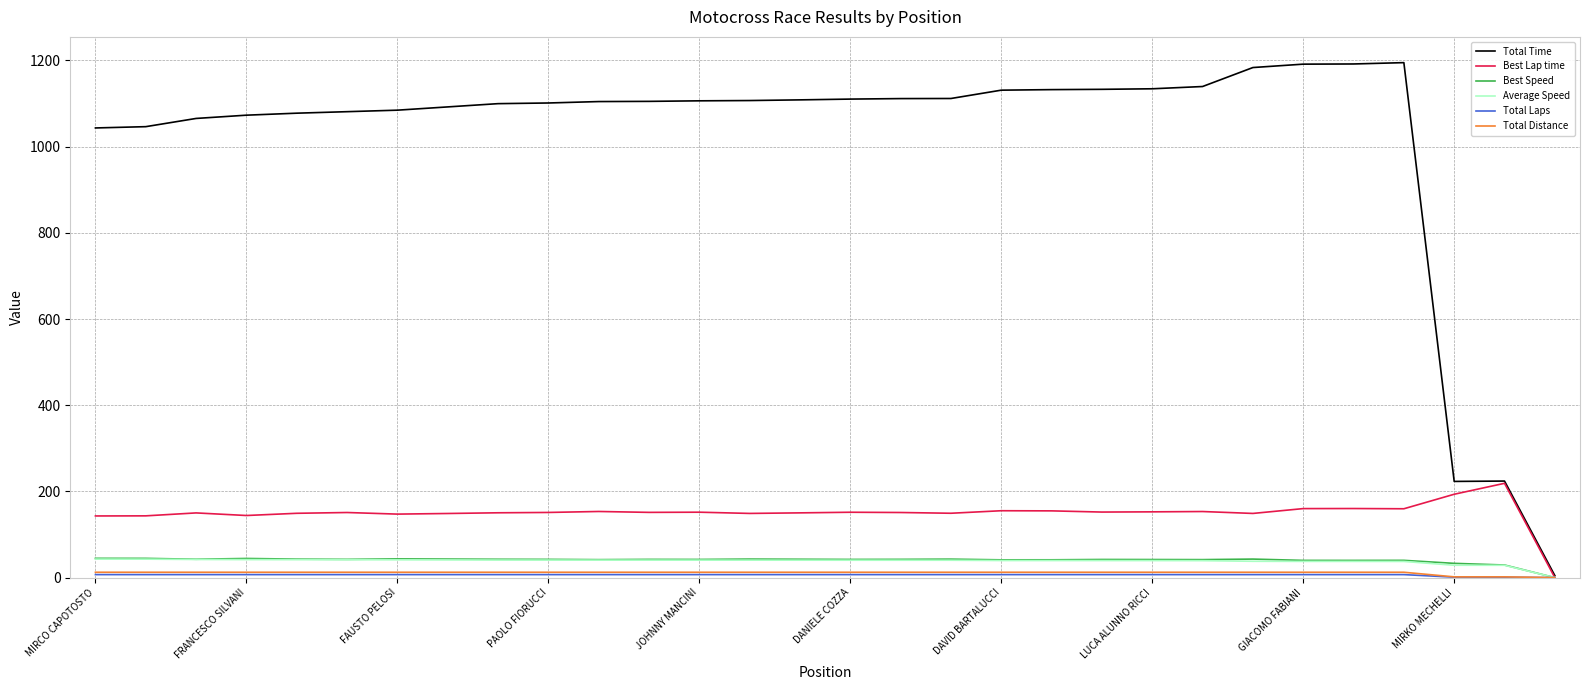

What is the greatest value displayed?

1195.0